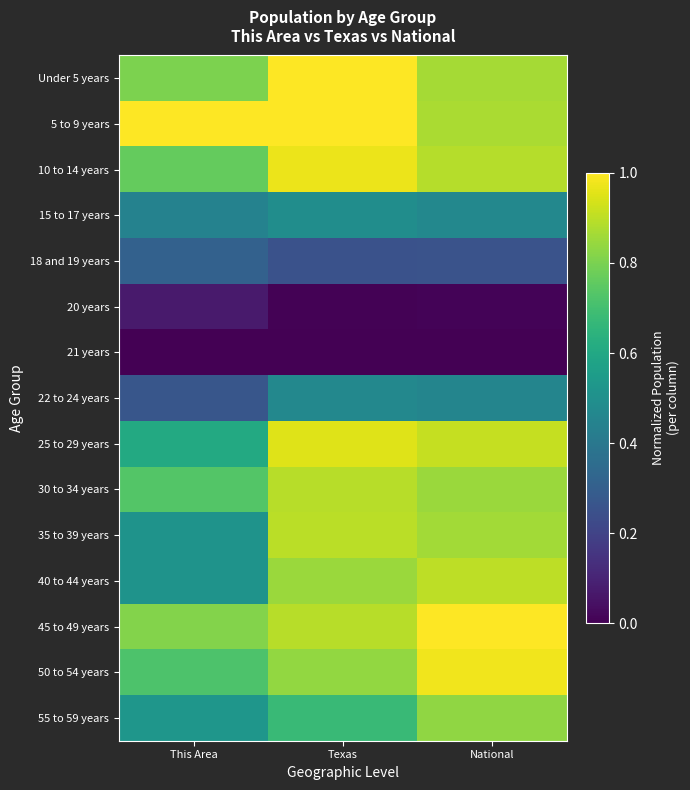

How many distinct data groups are displayed?

15